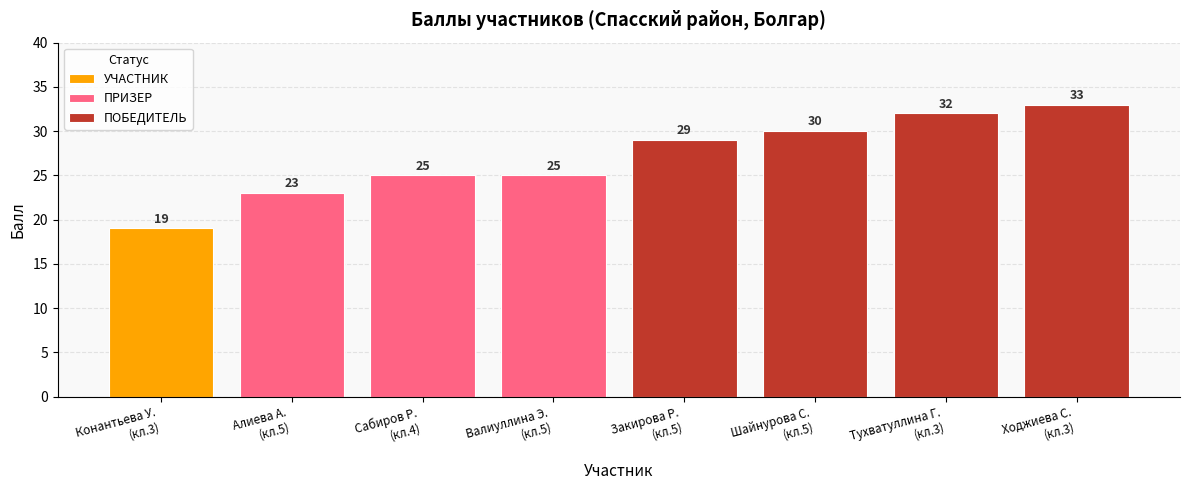

What is the difference between the maximum and minimum values?

14